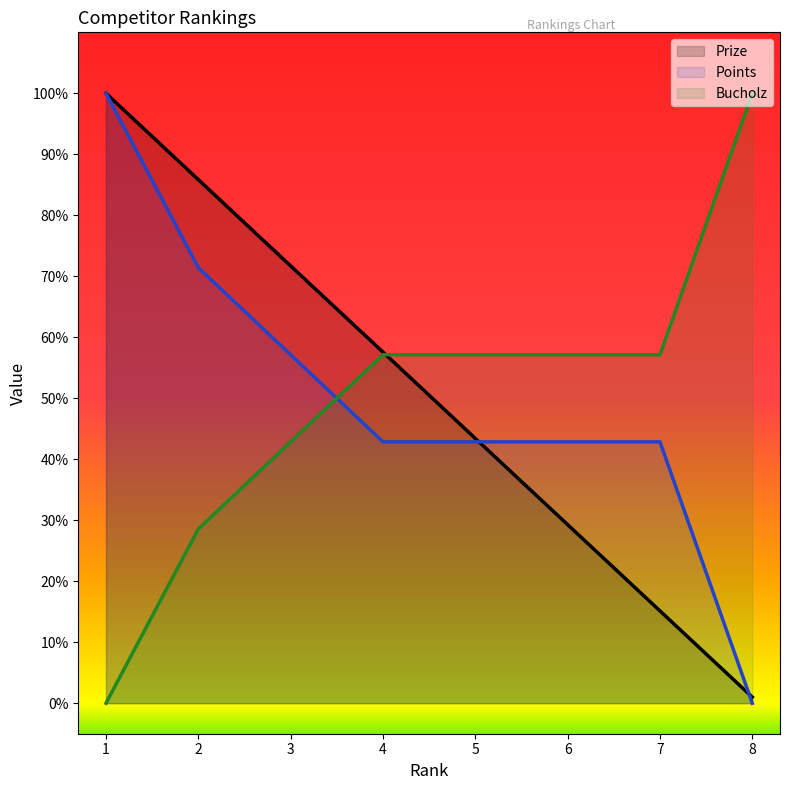

At 3, list the series in order from largest to smallest.

Prize, Points, Bucholz